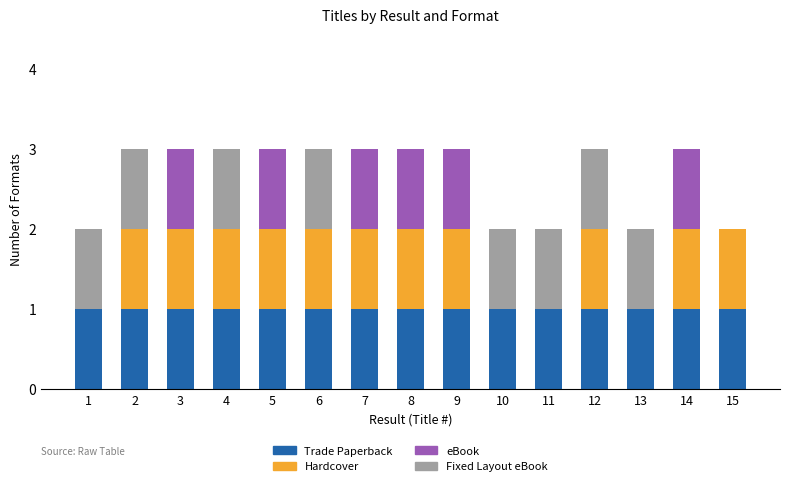

What is the total value across all series at 8?

3